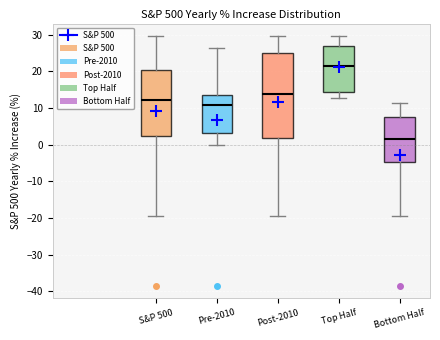

Reading left to right, read every box against the y-axis: the position of its median line, the range the box covers, and the ends of its whiskers. The values are not printed on the chart, so give them approximately, as read against the axis.

S&P 500: median 12, box 2 to 20, whiskers -19 to 30
Pre-2010: median 11, box 3 to 14, whiskers 0 to 26
Post-2010: median 14, box 2 to 25, whiskers -19 to 30
Top Half: median 21, box 14 to 27, whiskers 13 to 30
Bottom Half: median 2, box -5 to 8, whiskers -19 to 11